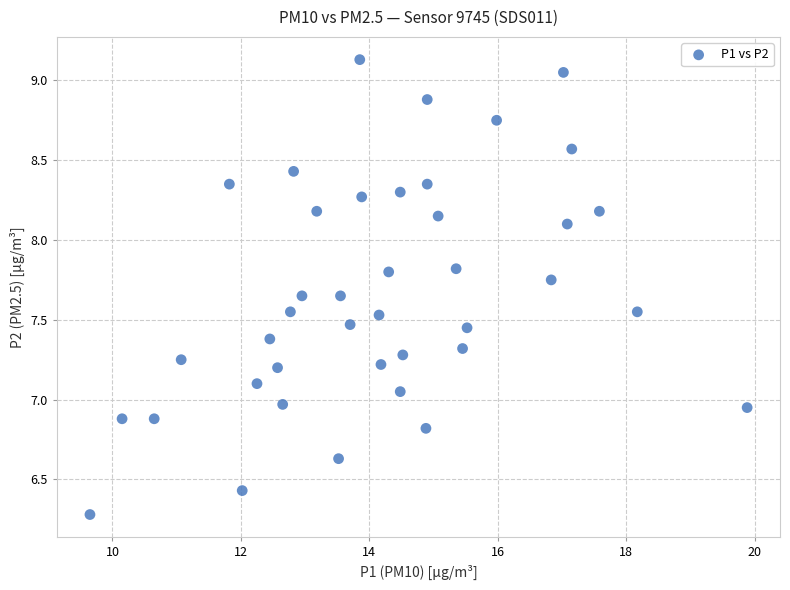

What is the range of X values (max minus min)?

10.2